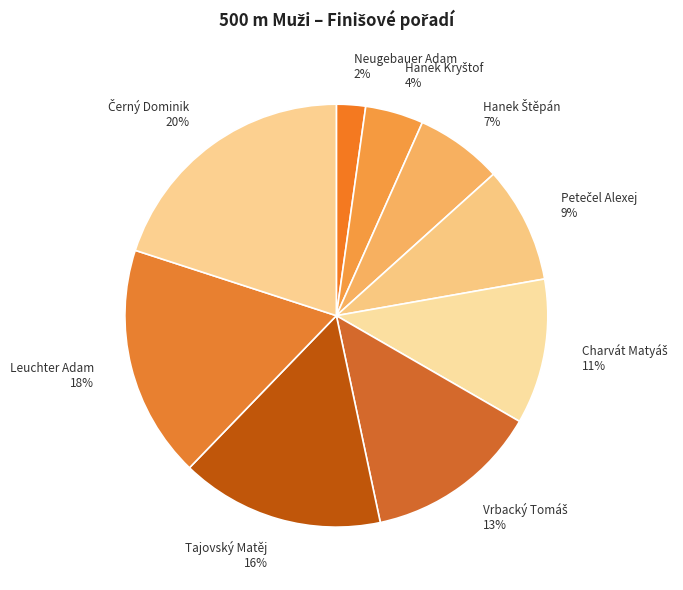

What is the smallest slice in the pie chart?

Neugebauer Adam